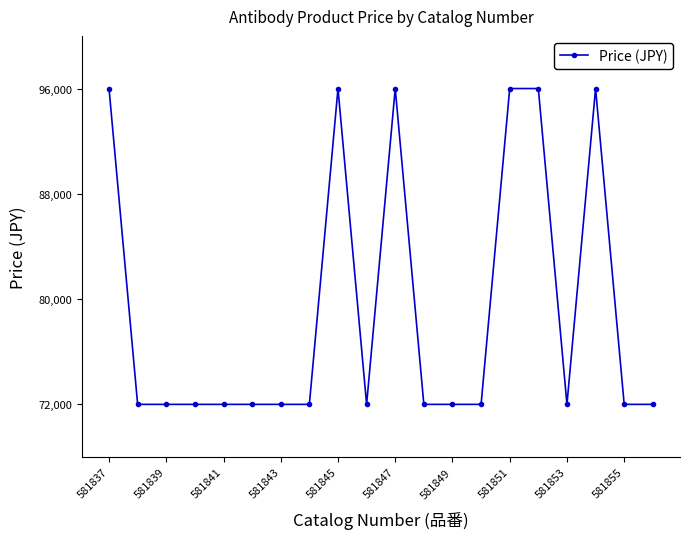

Reading left to right, transcribe all the data shown in this chart.

96000	72000	72000	72000	72000	72000	72000	72000	96000	72000	96000	72000	72000	72000	96000	96000	72000	96000	72000	72000